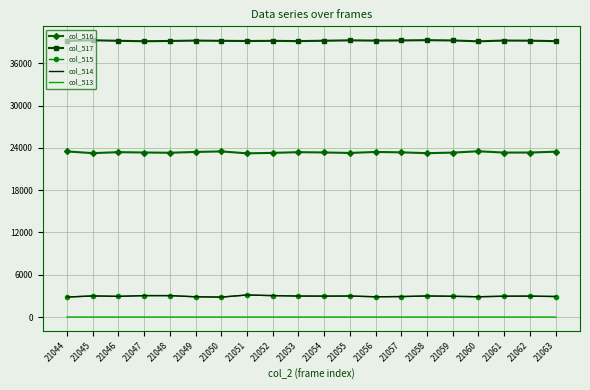

What is the greatest value displayed?

39290